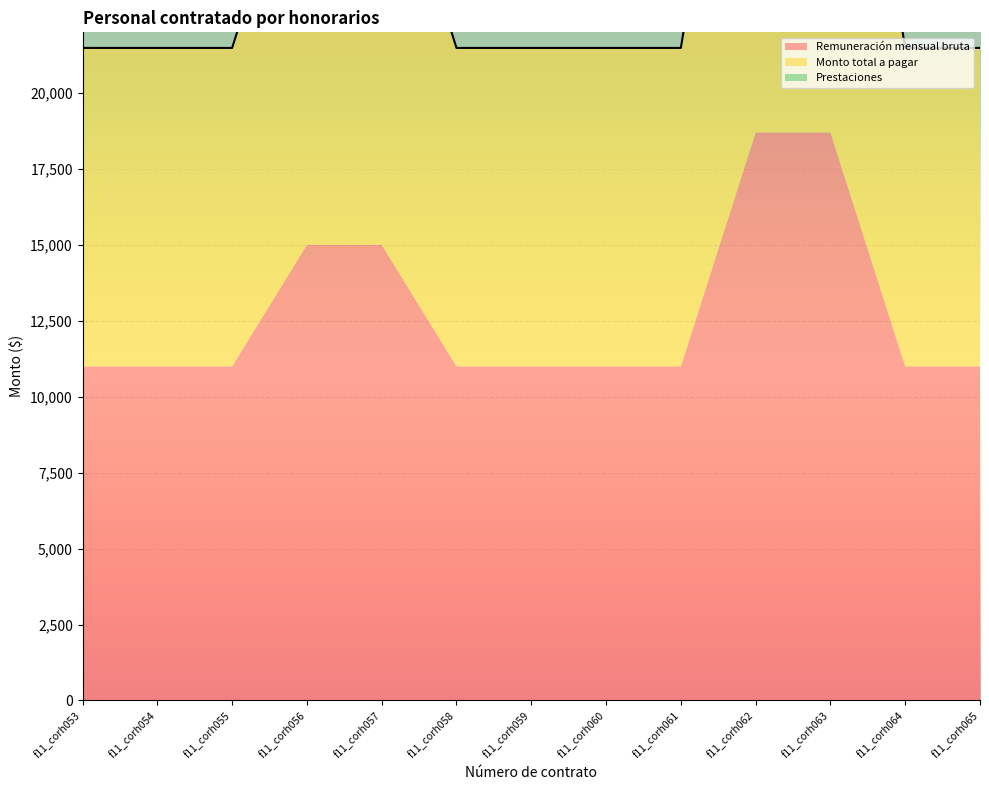

Between f11_corh062 and f11_corh057, which is larger?

f11_corh062